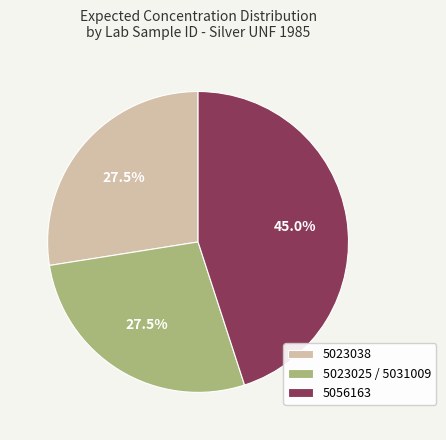

What is the ratio of the value at 5056163 to the value at 5023038?

1.6